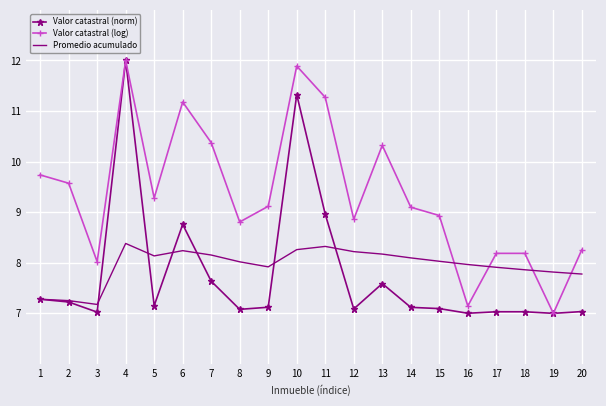

How many categories are shown in the chart?

20